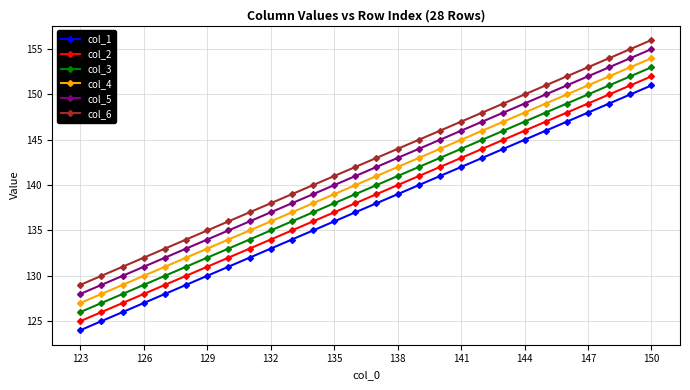

True or false: col_5 and col_2 intersect in this chart.

False